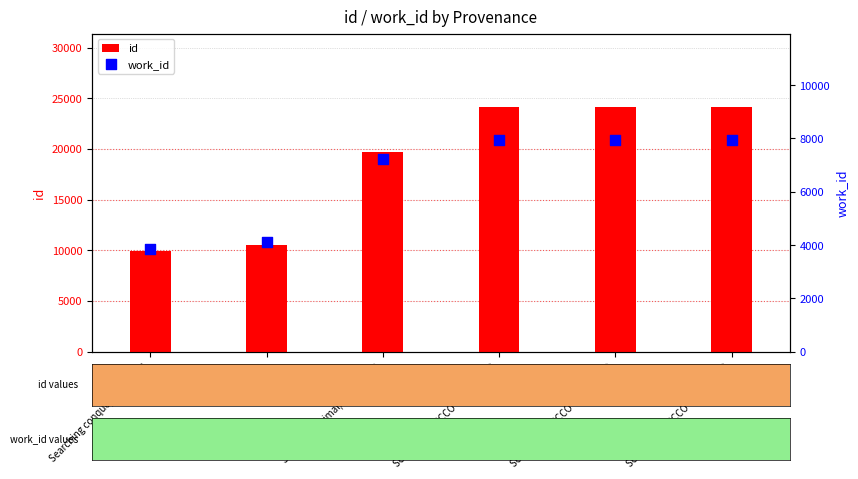

What is the total value across all series at Reading?

14660